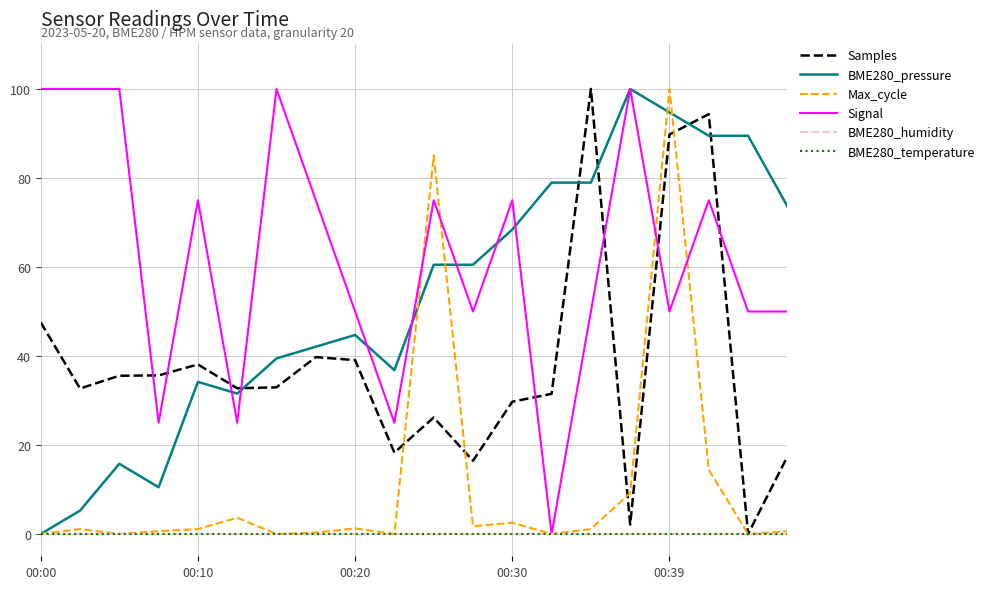

Is this an area chart (filled region under the line)?

No